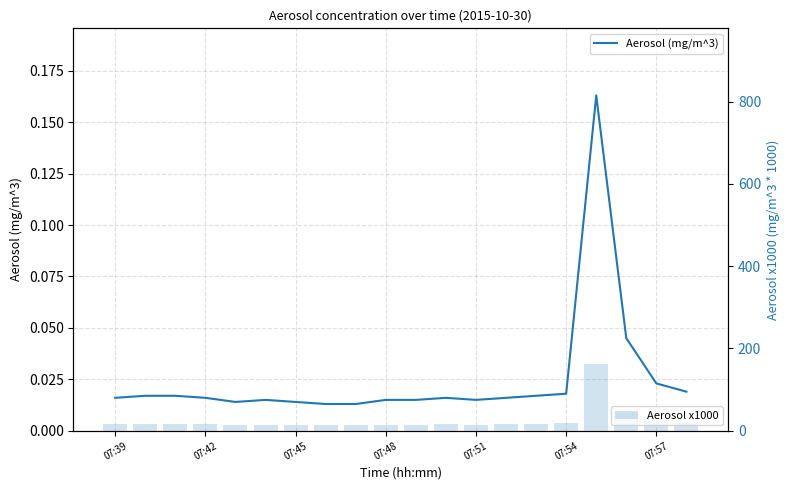

What is the highest value of the Aerosol x1000 series?

163